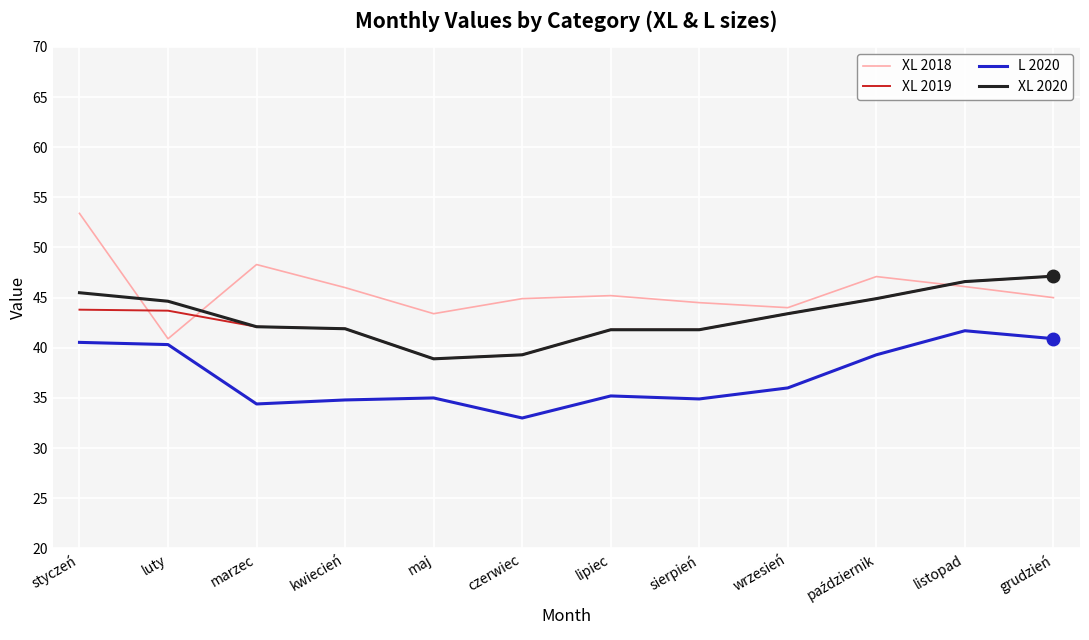

Between marzec and grudzień, which series saw the biggest shift?

L 2020